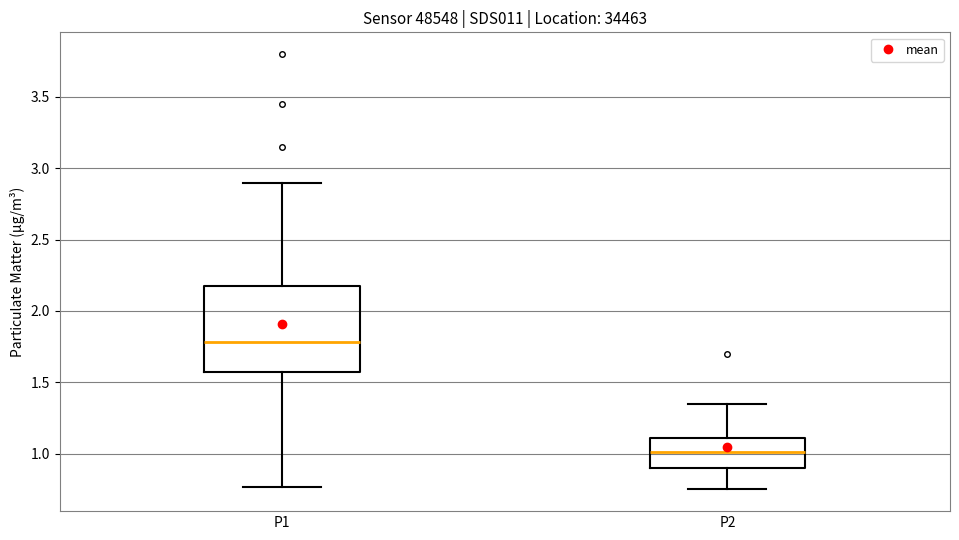

Reading left to right, transcribe this box plot: for each box, give where its median line is, the range the box spans, and where its two whiskers end, as read against the y-axis. The values are not printed on the chart, so give them approximately, as read against the axis.

P1: median 1.80, box 1.55 to 2.20, whiskers 0.75 to 2.90
P2: median 1.00, box 0.90 to 1.10, whiskers 0.75 to 1.35